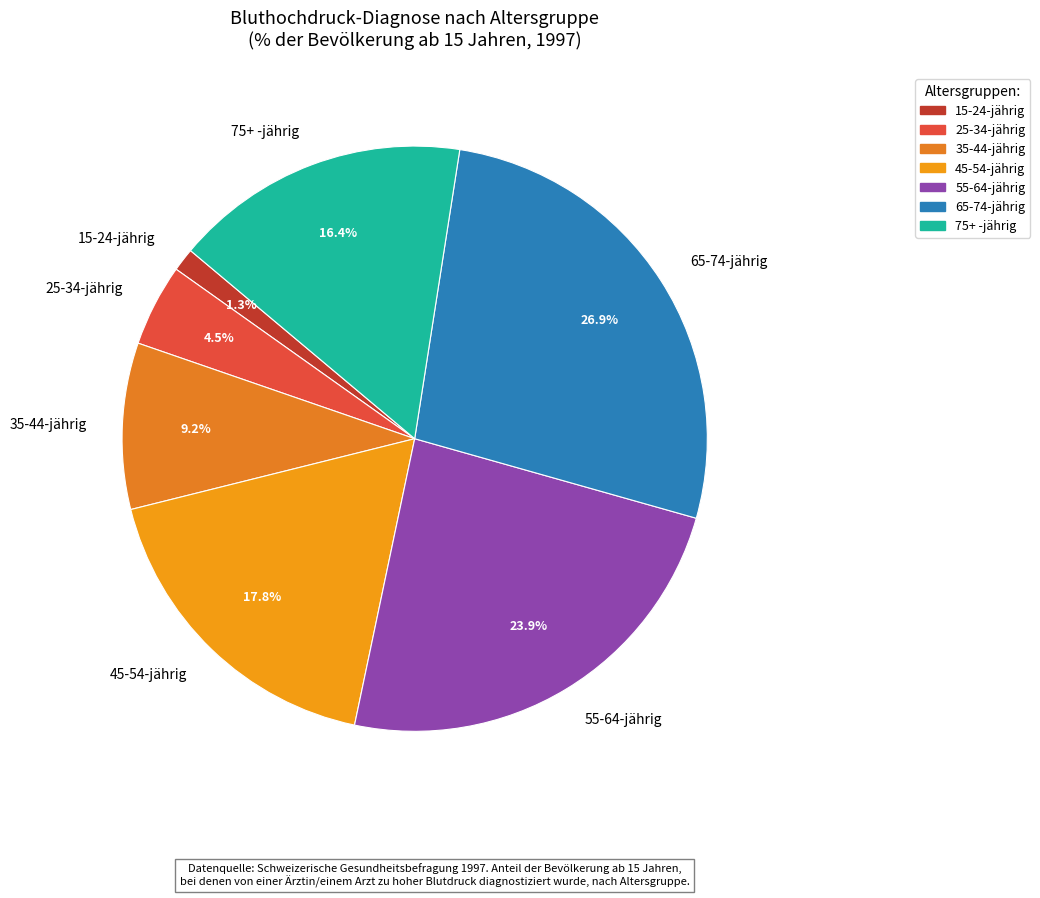

Combined, what portion of the pie is 75+ -jährig and 25-34-jährig?

20.9%